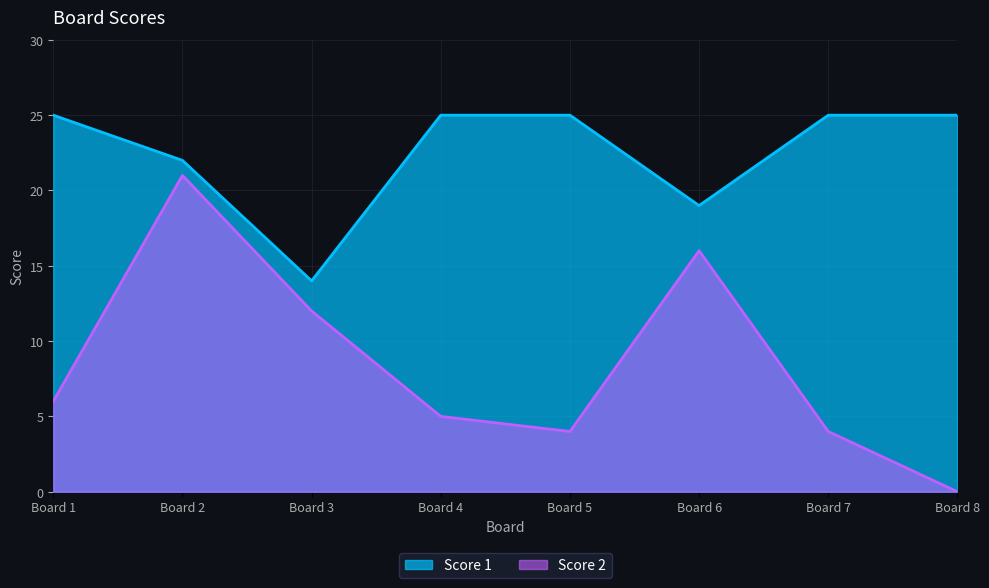

Which series has the widest spread of values?

Score 2